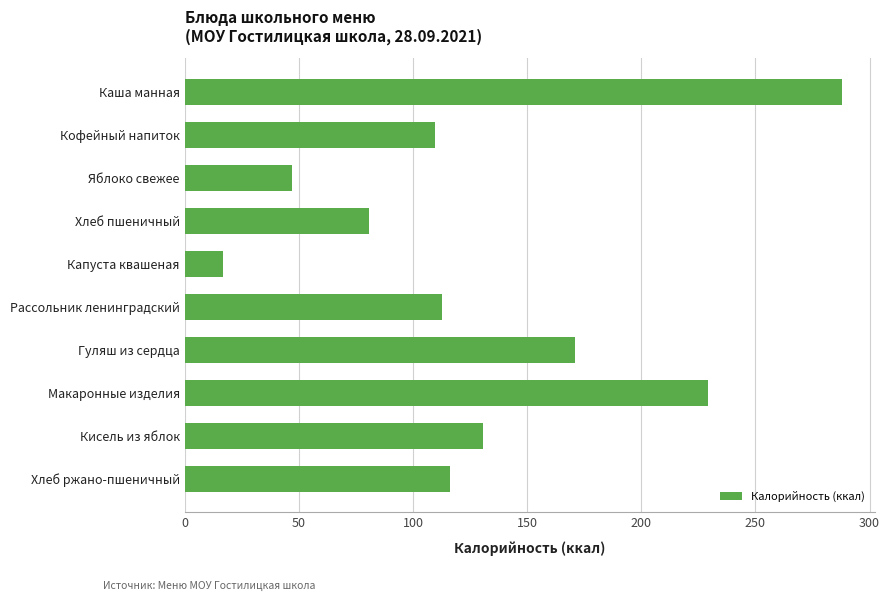

How many series are shown in this chart?

1